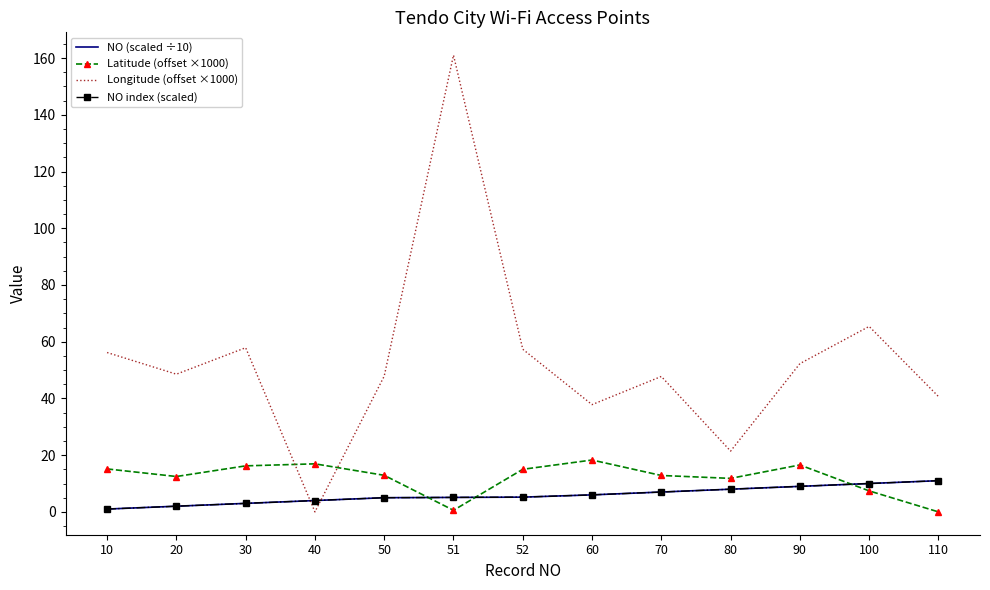

At which category does Longitude (offset ×1000) reach its first local peak?

30